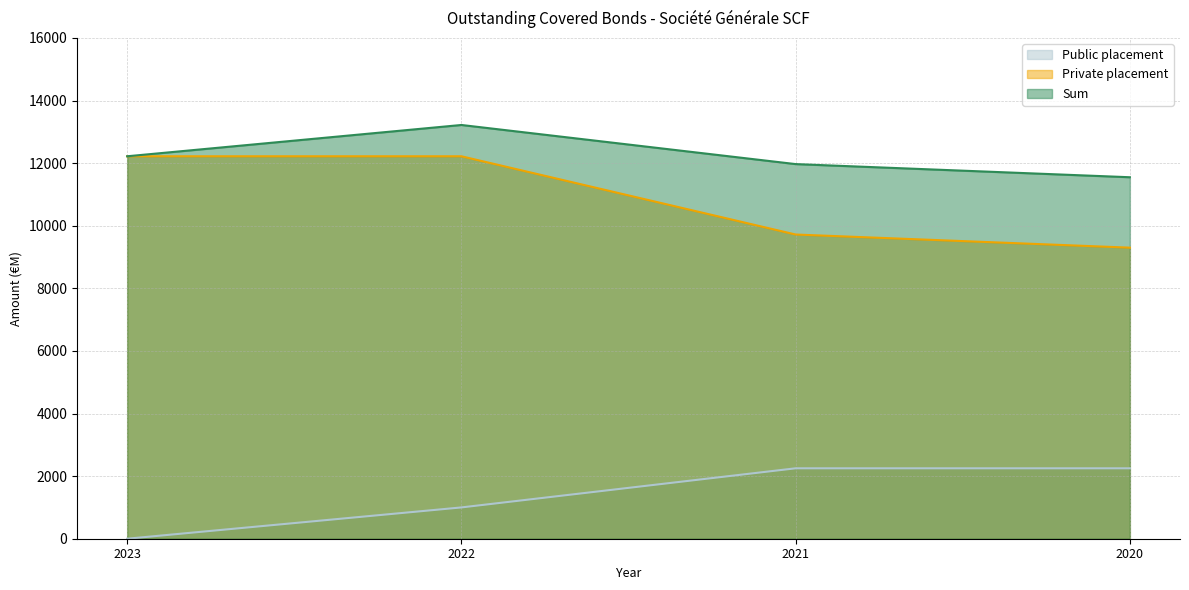

Which series has the largest total across all categories?

Sum